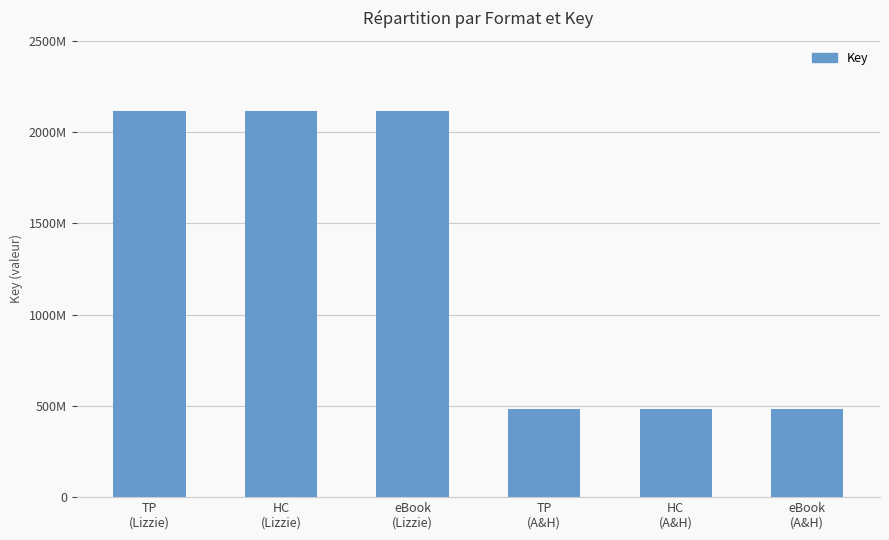

Does the chart contain any negative values?

No